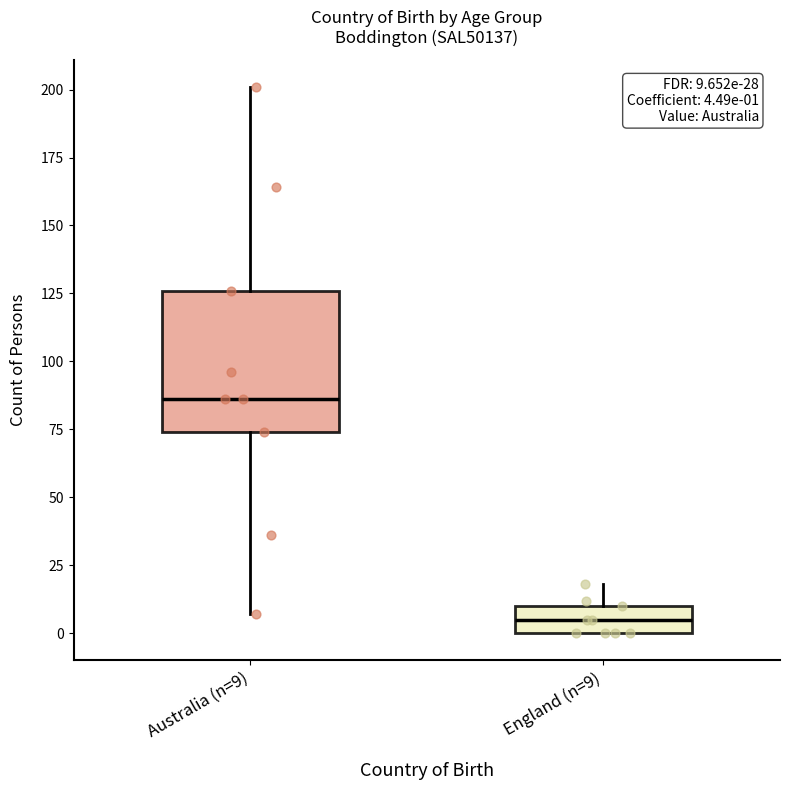

Which box's median line is the highest?

Australia (n=9)